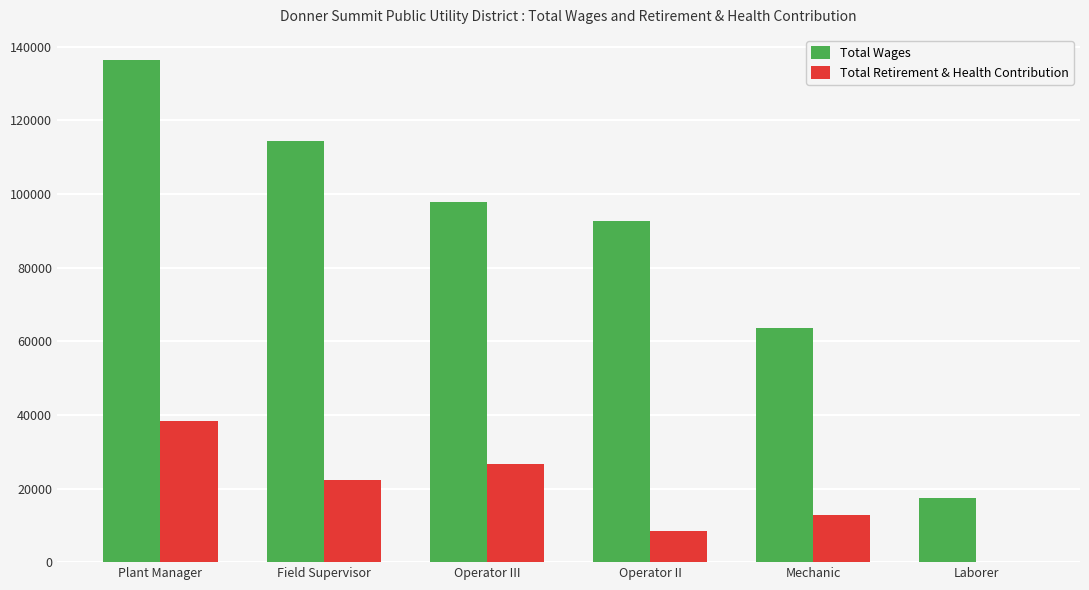

Are the bars grouped side by side (vs. stacked)?

Yes